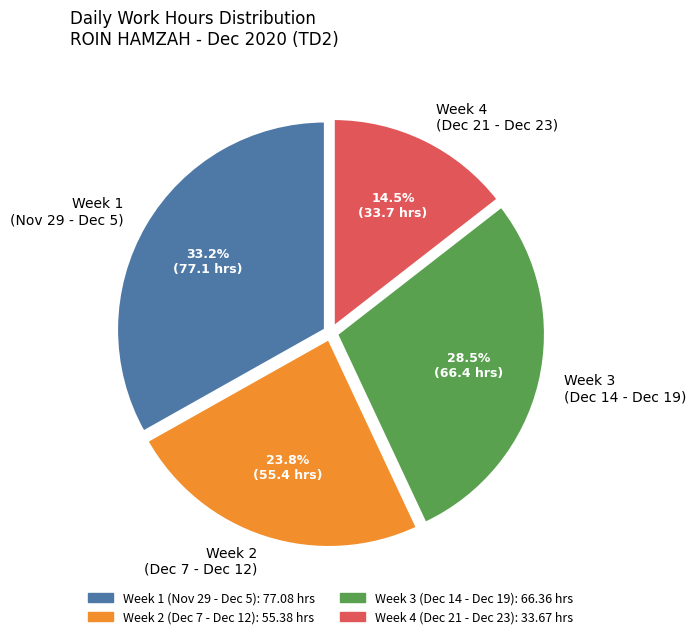

What portion of the pie excludes Week 1 (Nov 29 - Dec 5)?

66.8%